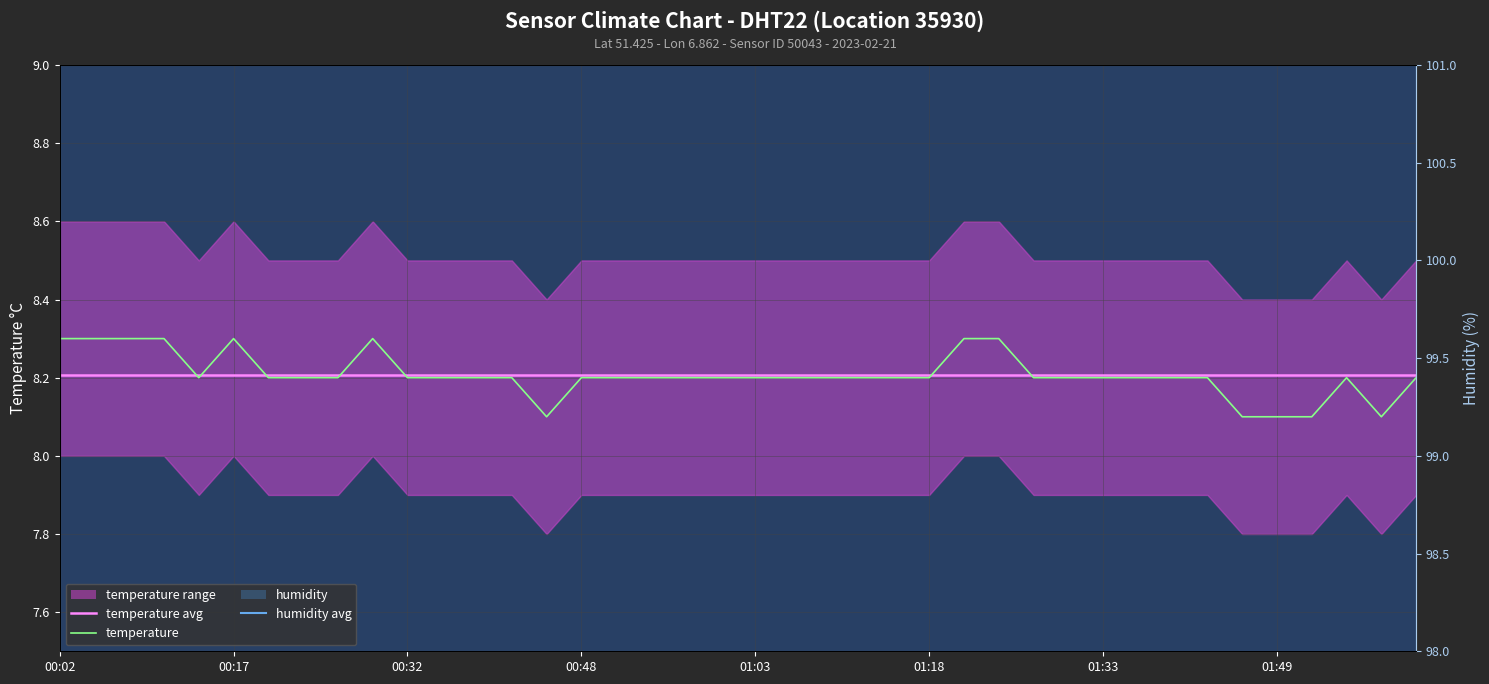

At which category is the sum across all series the highest?

00:02